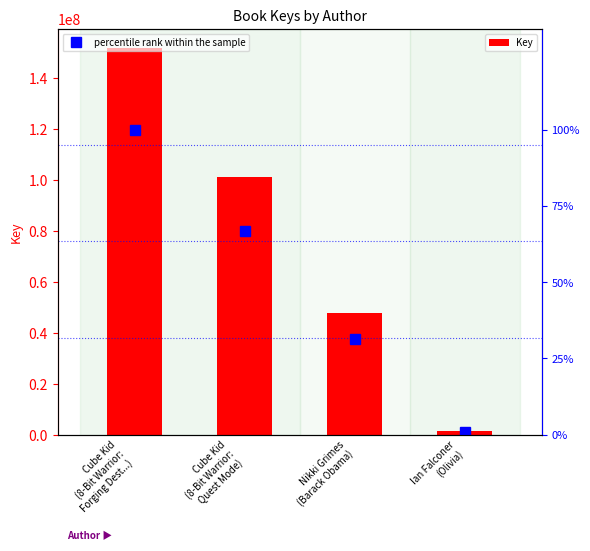

Count the Key values in the range 47727476 to 151577353.

3